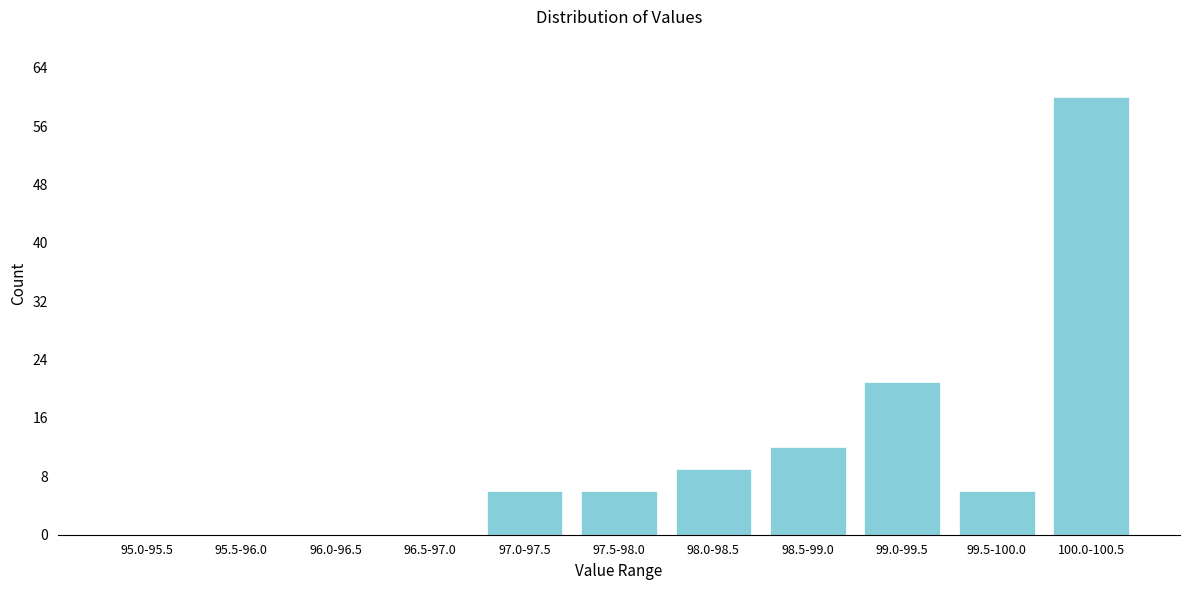

Reading left to right, what are all the values shown in this chart?

95.0-95.5=0	95.5-96.0=0	96.0-96.5=0	96.5-97.0=0	97.0-97.5=6	97.5-98.0=6	98.0-98.5=9	98.5-99.0=12	99.0-99.5=21	99.5-100.0=6	100.0-100.5=60